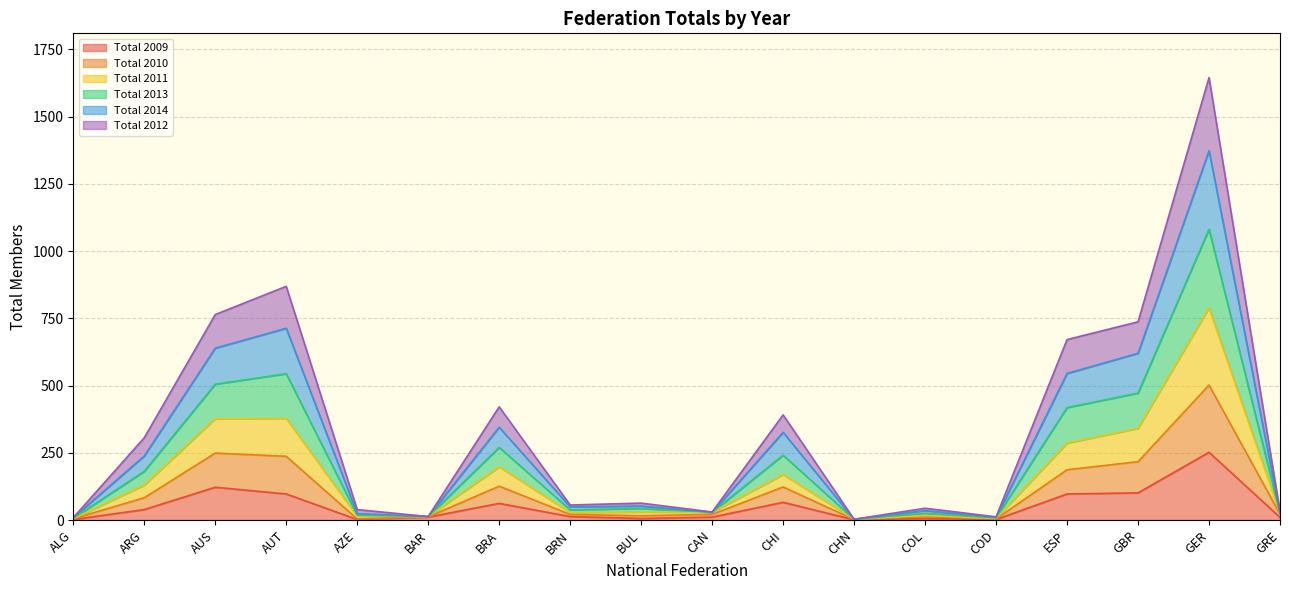

Is the value of Total 2014 at GBR greater than the value of Total 2012 at CAN?

Yes